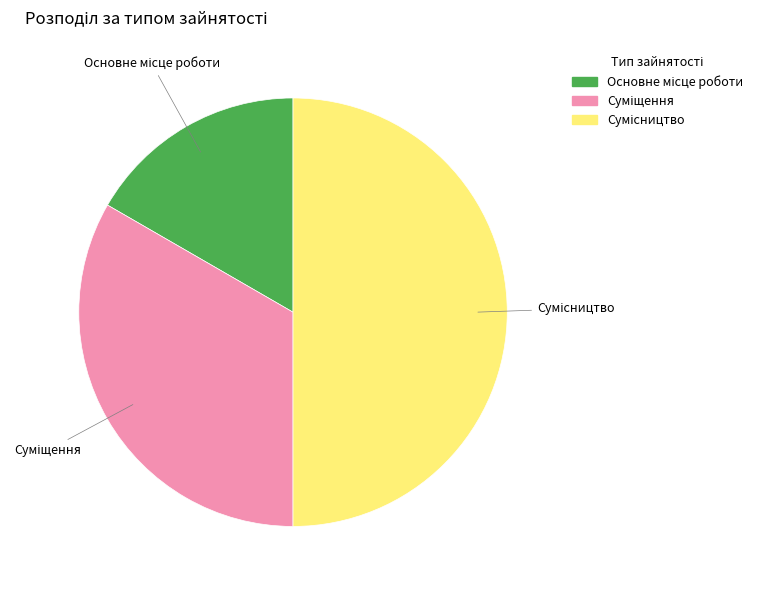

What is the smallest slice in the pie chart?

Основне місце роботи